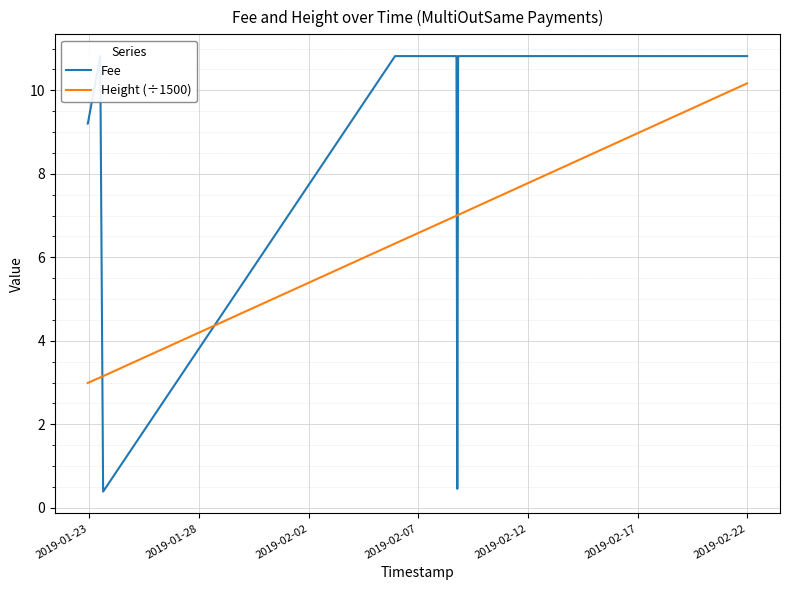

At which label is Fee closest to 5?

2019-01-23